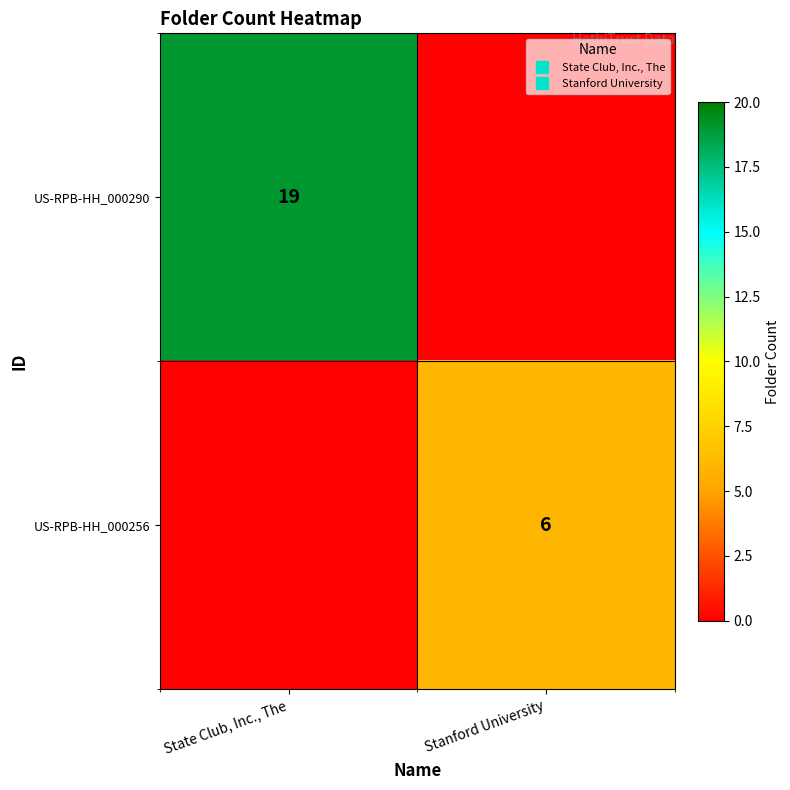

How many values in US-RPB-HH_000290 are above zero?

1